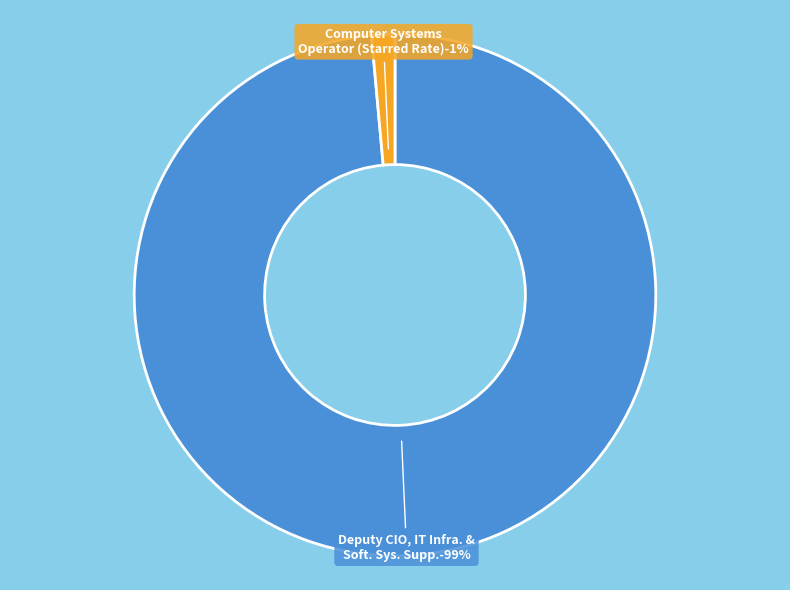

Count the number of slices in the pie.

2